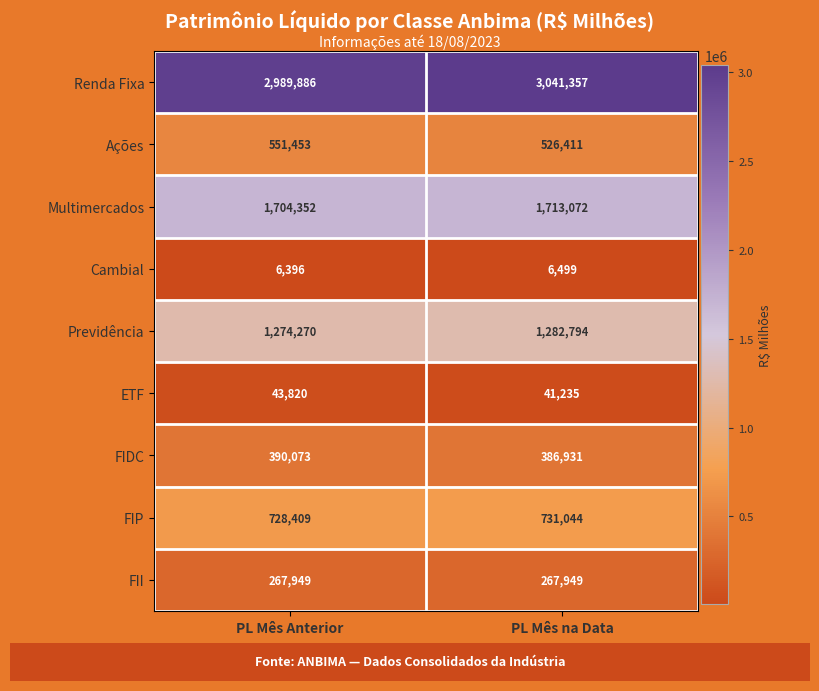

What is the sum of the FII values at PL Mês na Data and PL Mês Anterior?

535898